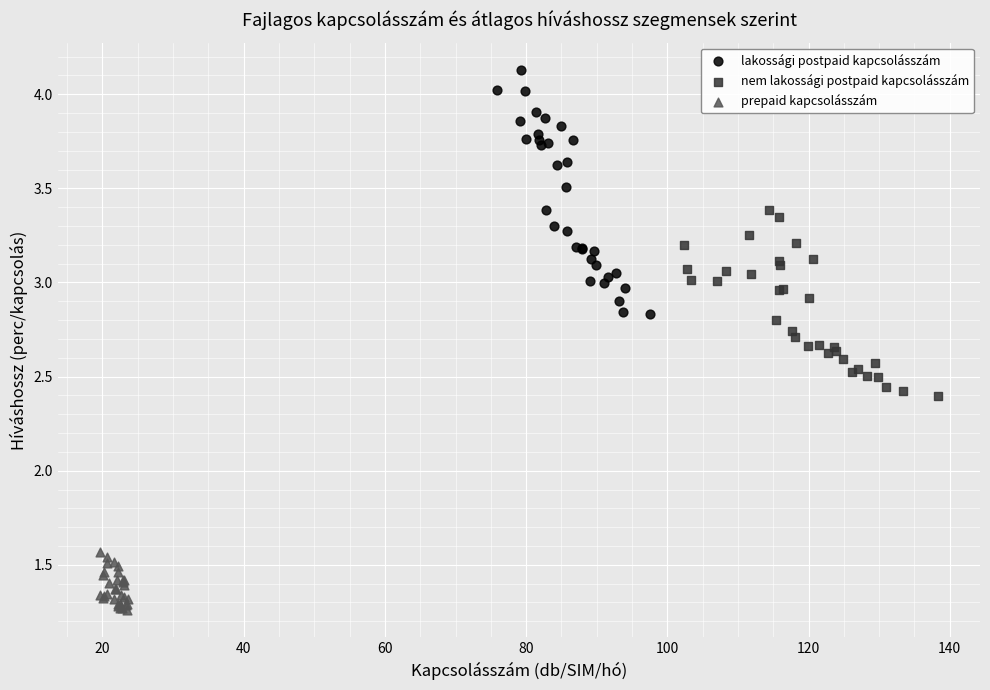

Which series reaches the minimum Y coordinate?

prepaid kapcsolásszám